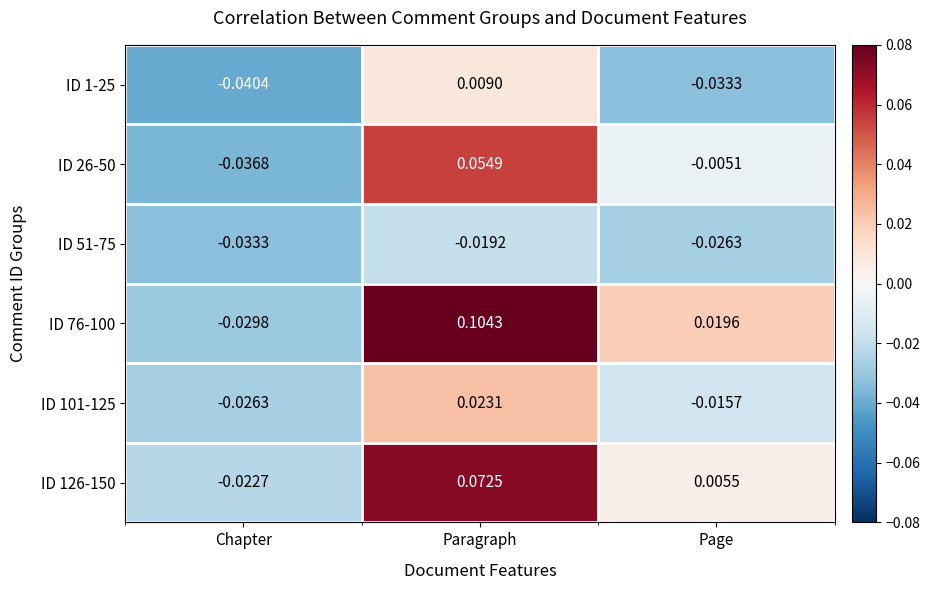

Where is ID 76-100 nearest to the value 0?

Page